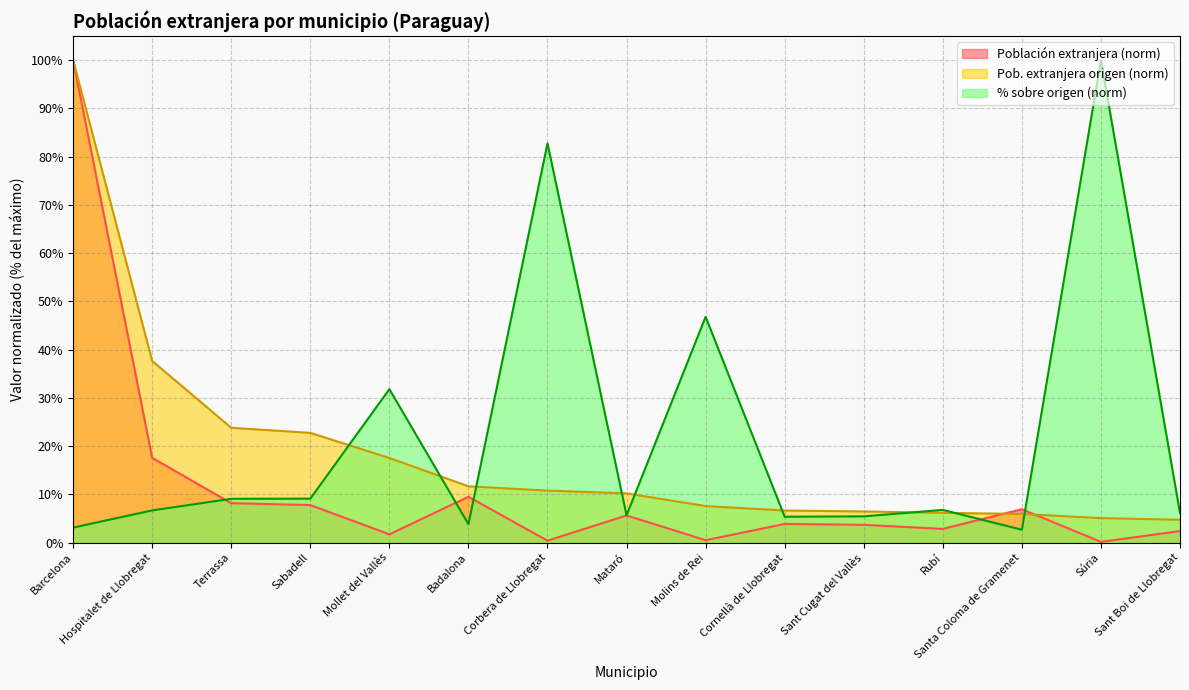

After their last crossing, which series has the higher values: % sobre origen or Población extranjera?

% sobre origen